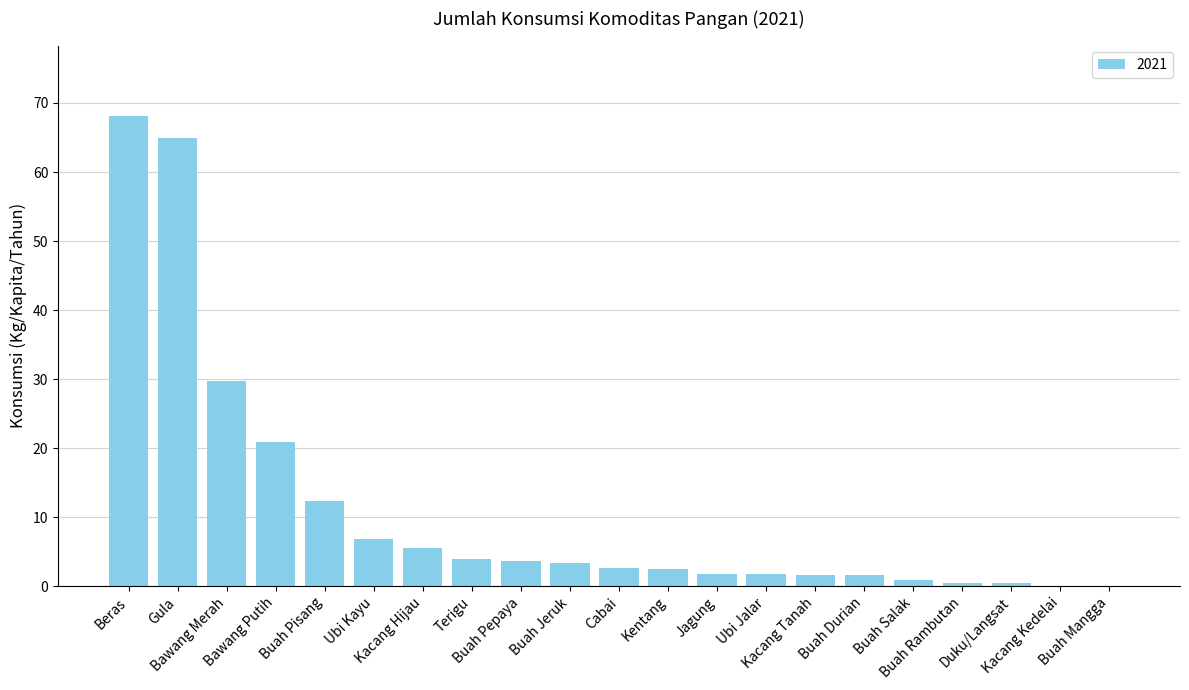

What is the sum of all values?

233.0